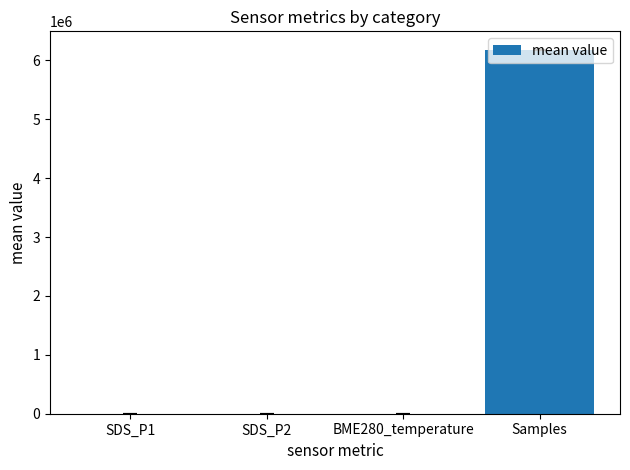

Which label corresponds to the largest value in the chart?

Samples